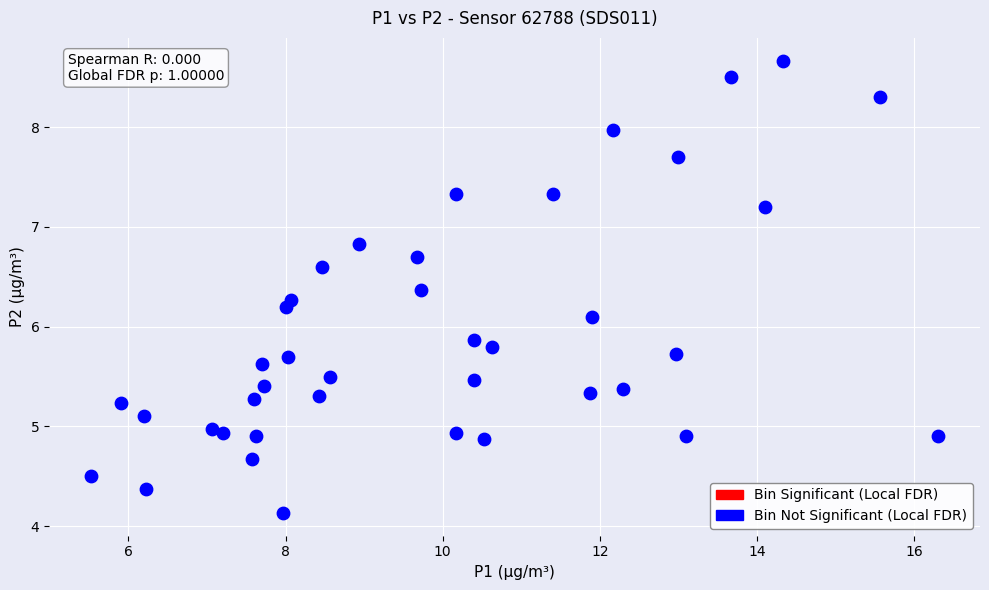

What is the range of X values (max minus min)?

10.8